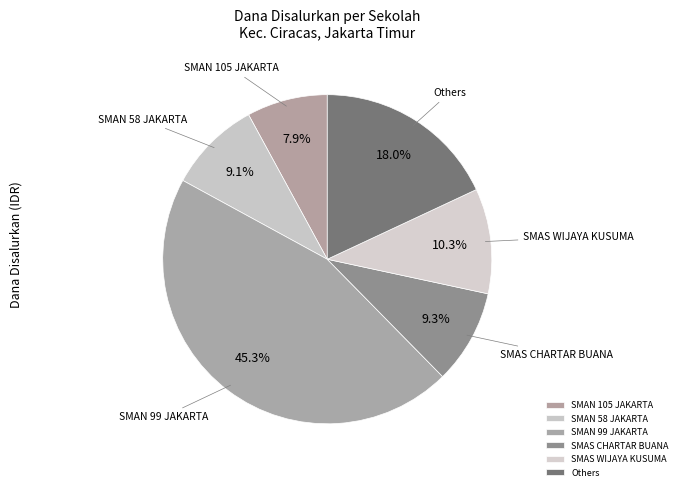

How many segments does this pie chart have?

6